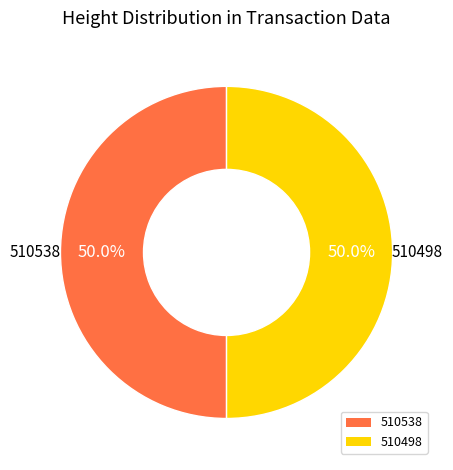

Is the sum of 510498 and 510538 greater than half?

Yes